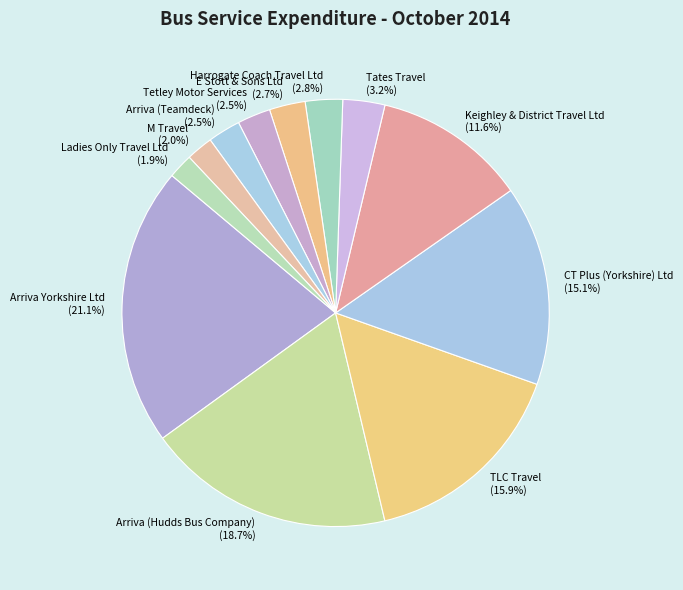

Does E Stott & Sons Ltd account for over 50% of the chart?

No